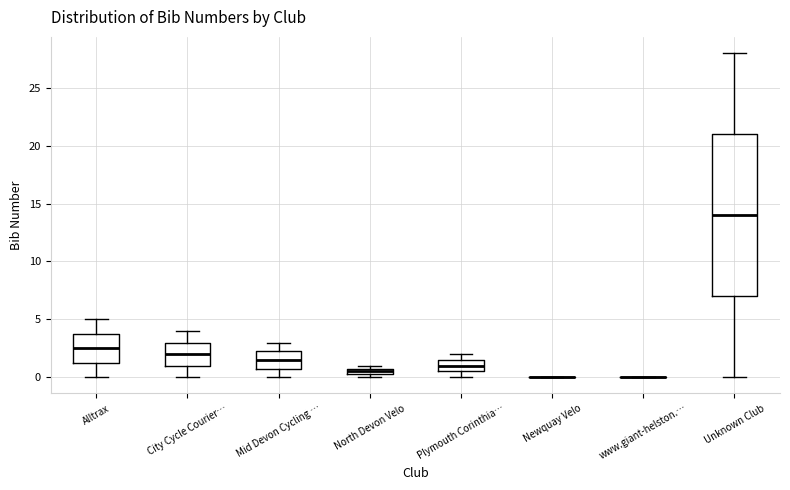

Where does the lower whisker of the box for Unknown Club end on the y-axis? The values are not printed on the chart, so give them approximately, as read against the axis.

0.0